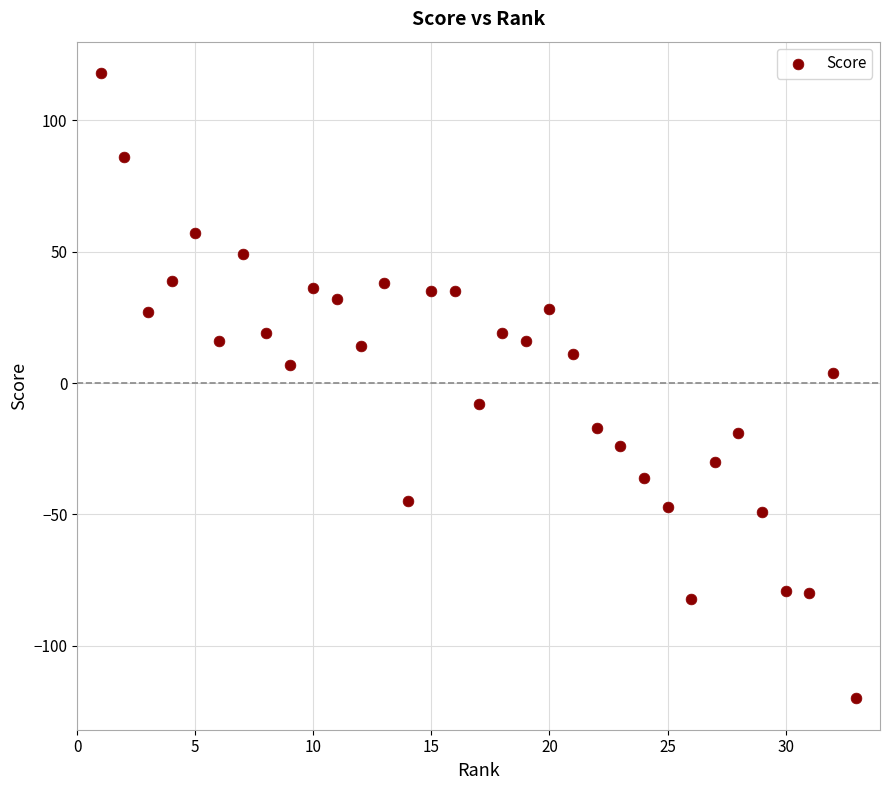

What is the range of X values (max minus min)?

32